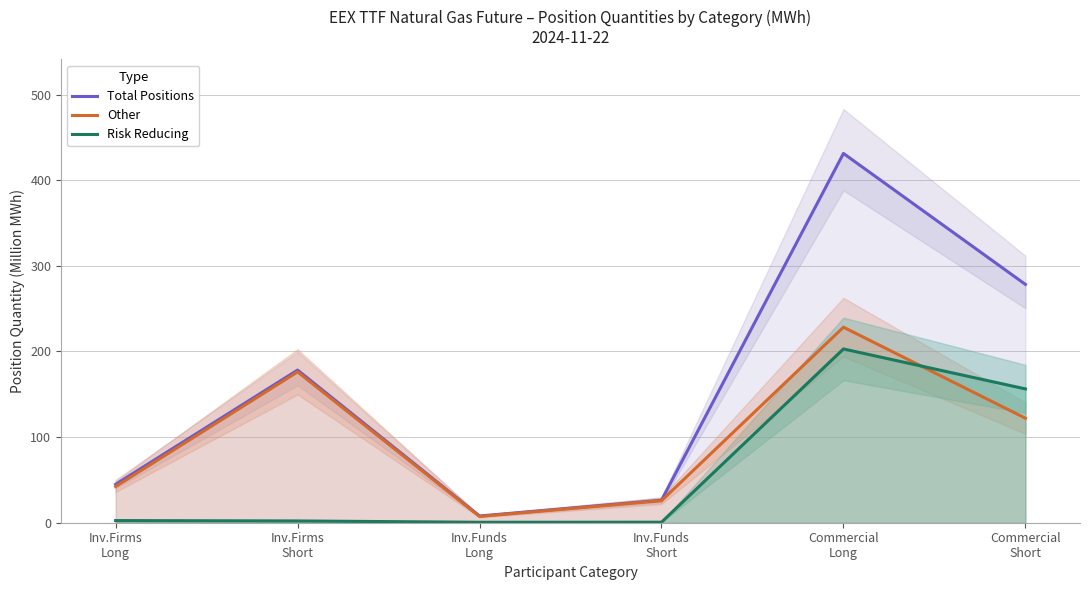

Reading left to right, extract all data points from this chart.

Total Positions: 44.8	178.2	7.9	26.3	431.2	278.3
Other: 42.3	176.2	7.3	25.7	228.3	122.0
Risk Reducing: 2.5	2.1	0.5	0.6	202.9	156.2